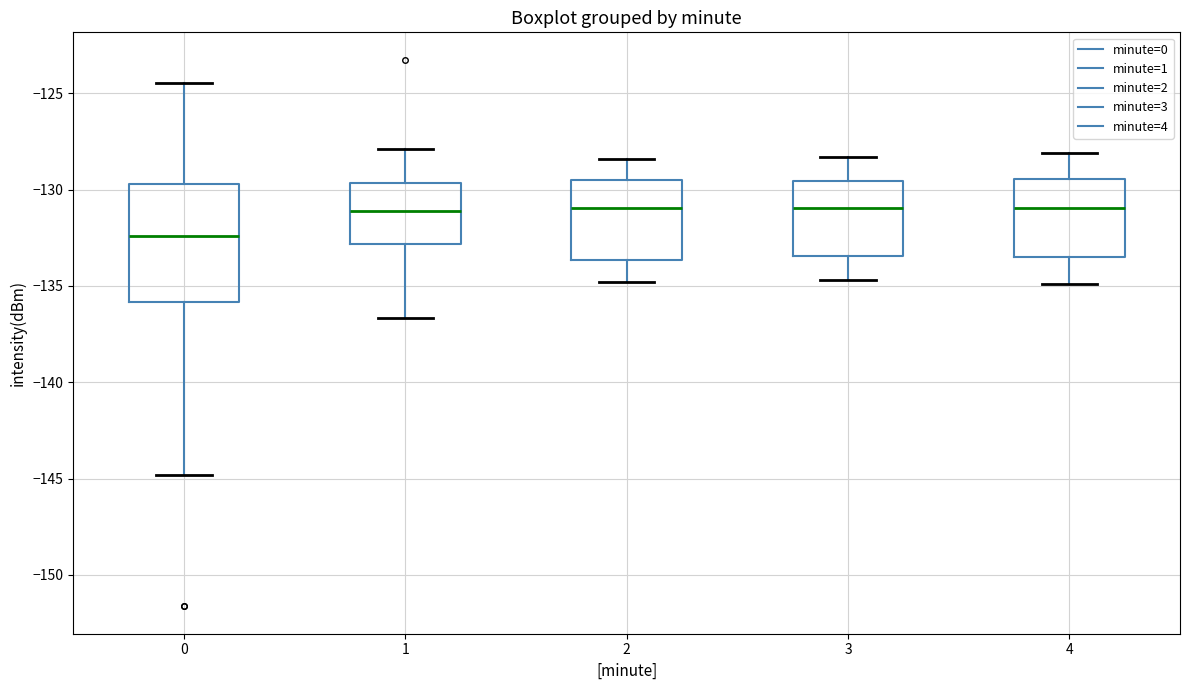

Reading left to right, read every box against the y-axis: the position of its median line, the range the box covers, and the ends of its whiskers. The values are not printed on the chart, so give them approximately, as read against the axis.

0: median -132.5, box -136.0 to -129.5, whiskers -145.0 to -124.5
1: median -131.0, box -133.0 to -129.5, whiskers -136.5 to -128.0
2: median -131.0, box -133.5 to -129.5, whiskers -135.0 to -128.5
3: median -131.0, box -133.5 to -129.5, whiskers -134.5 to -128.5
4: median -131.0, box -133.5 to -129.5, whiskers -135.0 to -128.0